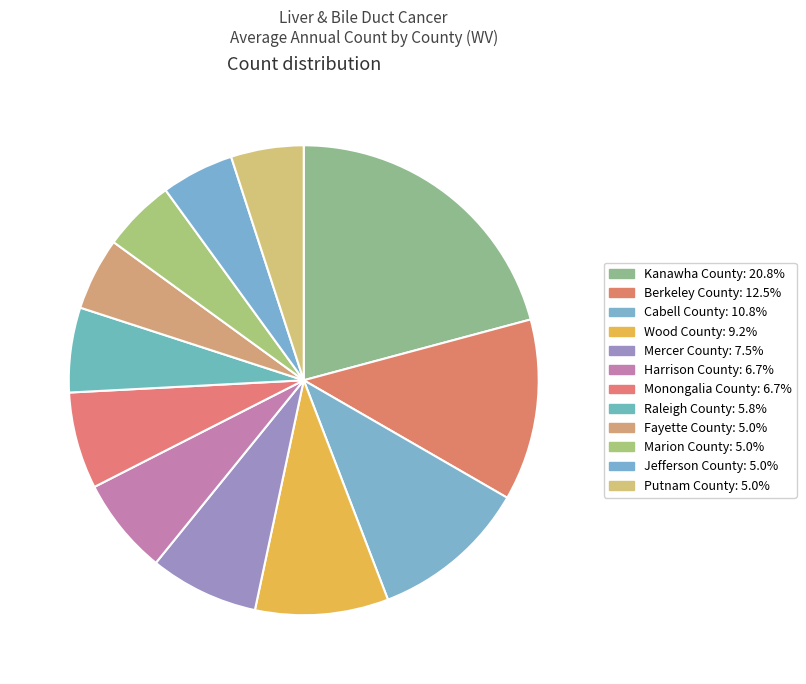

Which category has the biggest portion of the pie?

Kanawha County